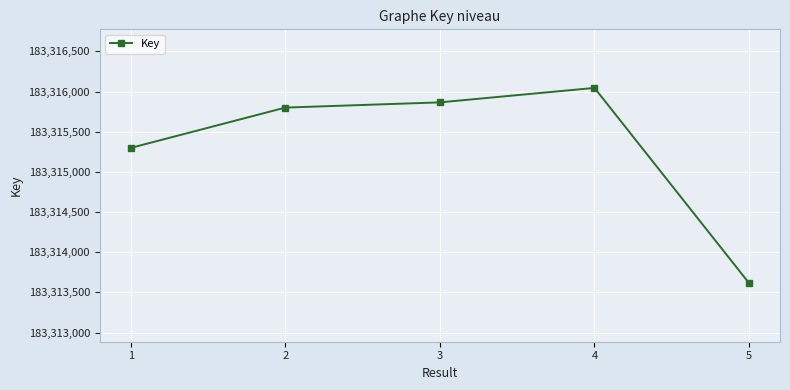

Rank the categories by value from lowest to highest.

5, 1, 2, 3, 4